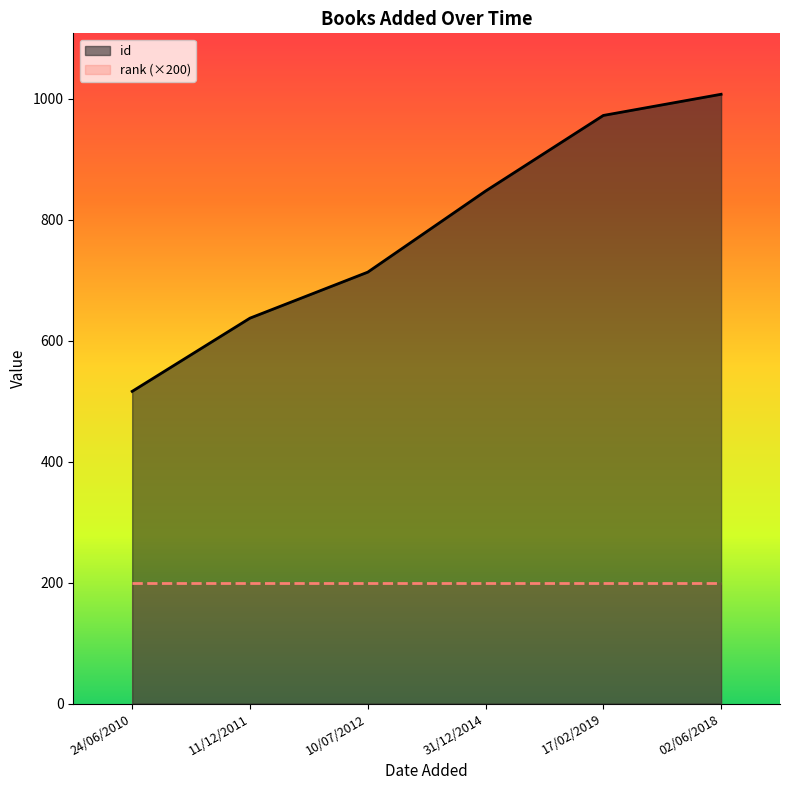

Reading left to right, what are all the values shown in this chart?

24/06/2010=516	11/12/2011=637	10/07/2012=713	31/12/2014=847	17/02/2019=972	02/06/2018=1007